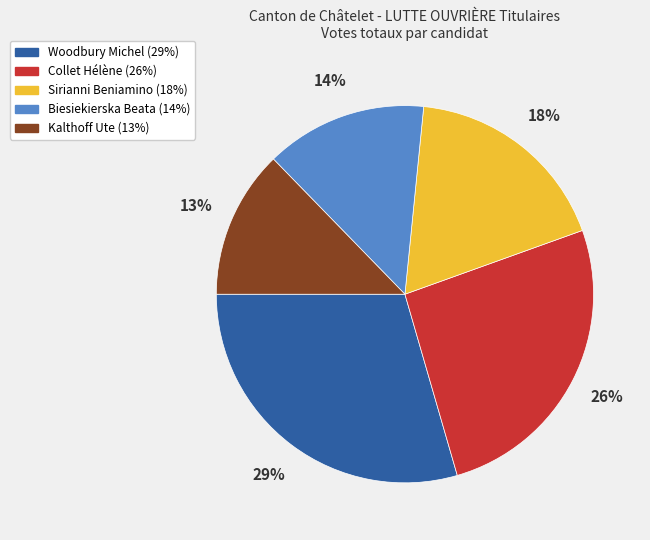

Which slice is the smallest?

Kalthoff Ute